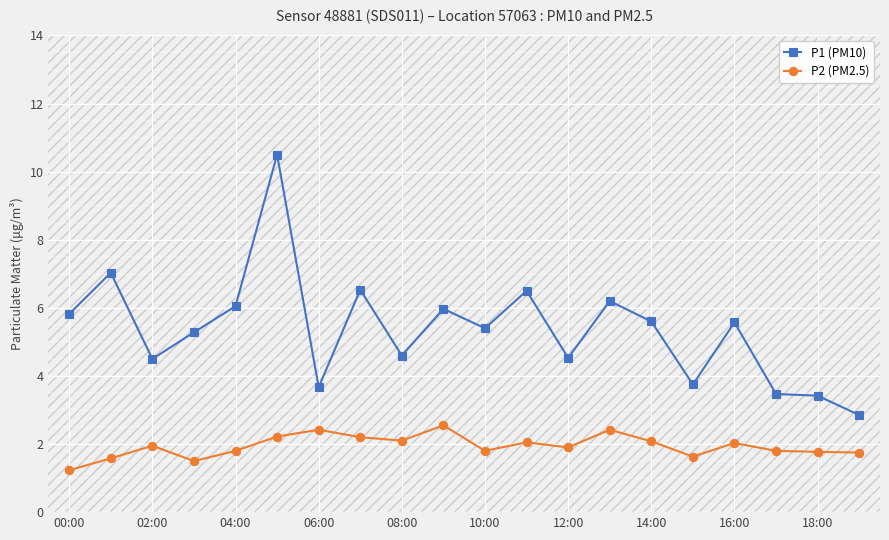

Which series has the widest spread of values?

P1 (PM10)